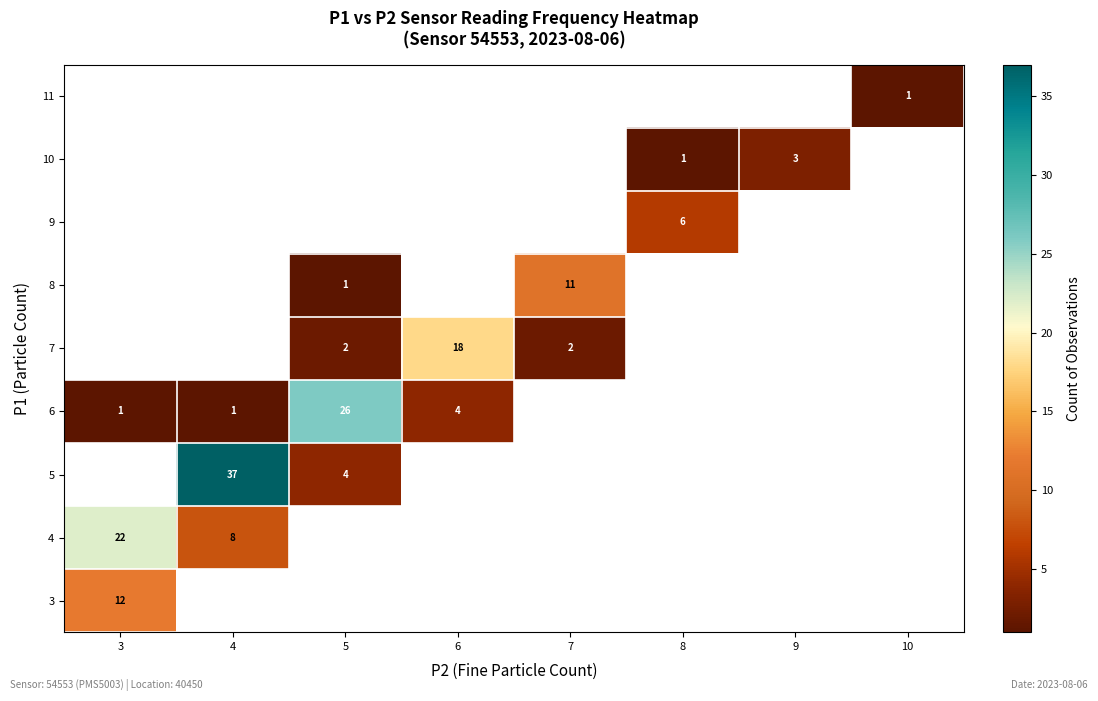

True or false: 6 has a value of 1 at 4.

True